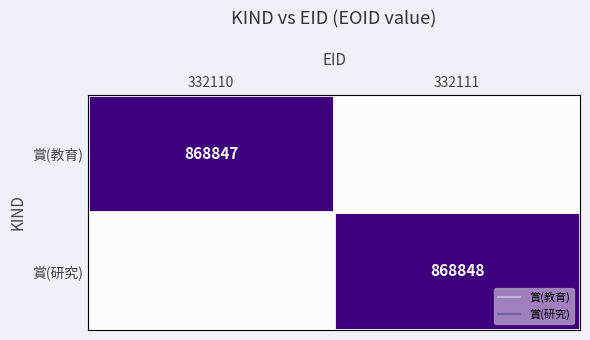

At how many categories does at least one series exceed 0?

2